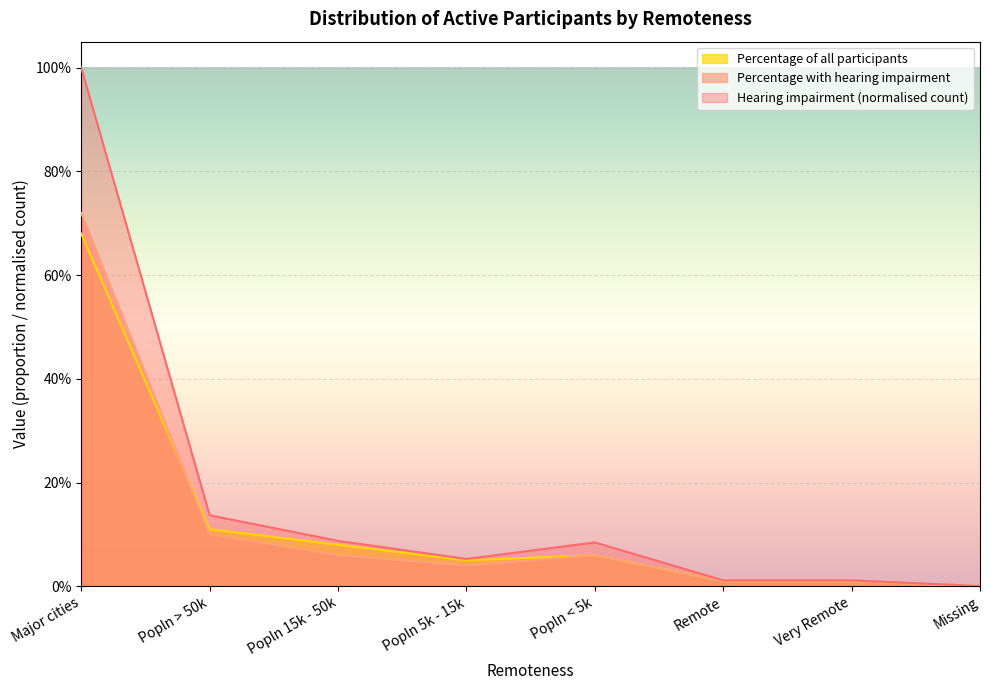

Reading left to right, what are all the values shown in this chart?

hearing impairment: 1.0	0.1	0.1	0.1	0.1	0.0	0.0	0.0
Percentage of all participants with hearing impairment: 0.7	0.1	0.1	0.0	0.1	0.0	0.0	0.0
Percentage of all participants: 0.7	0.1	0.1	0.1	0.1	0.0	0.0	0.0